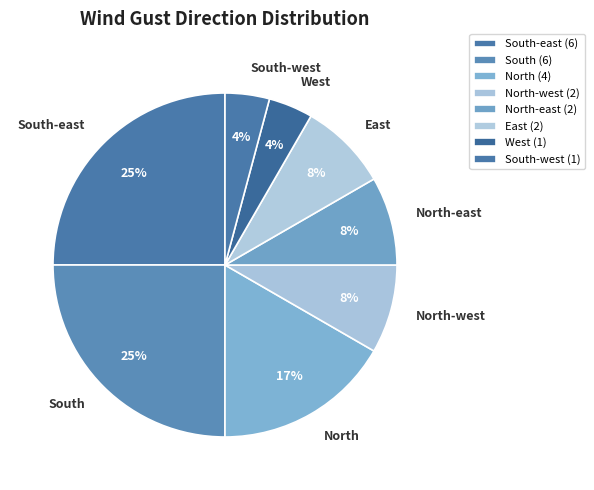

Does South account for over 50% of the chart?

No